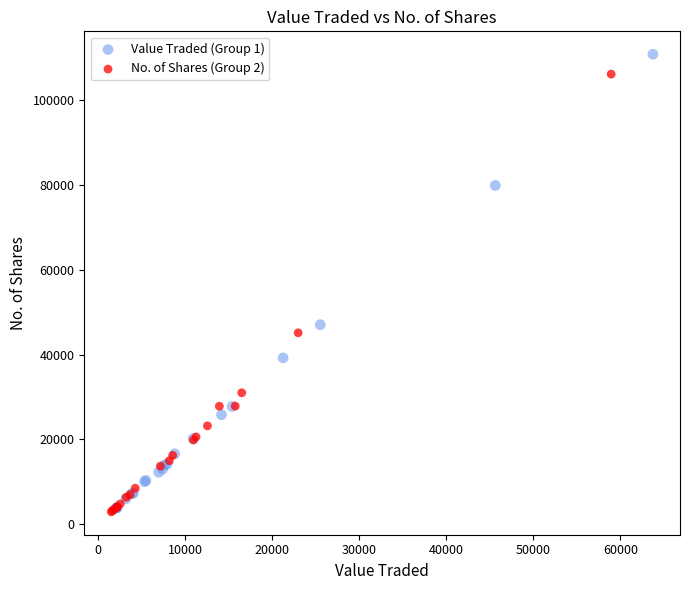

Which series contains the highest Y value?

Value Traded (Group 1)